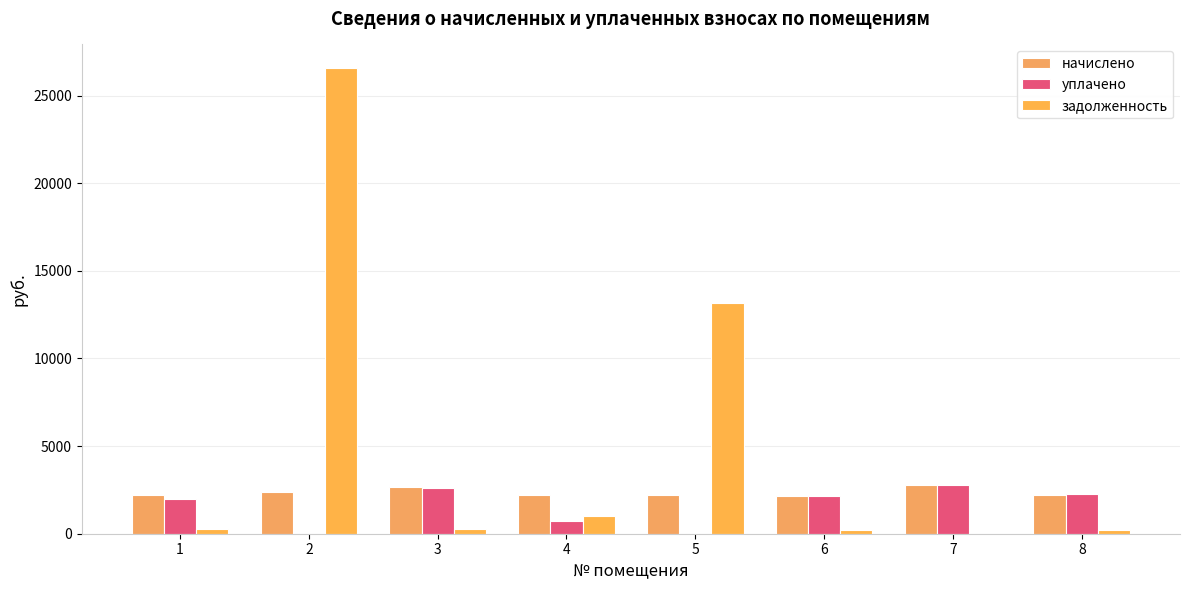

Which has a higher value, 6 or 3?

3